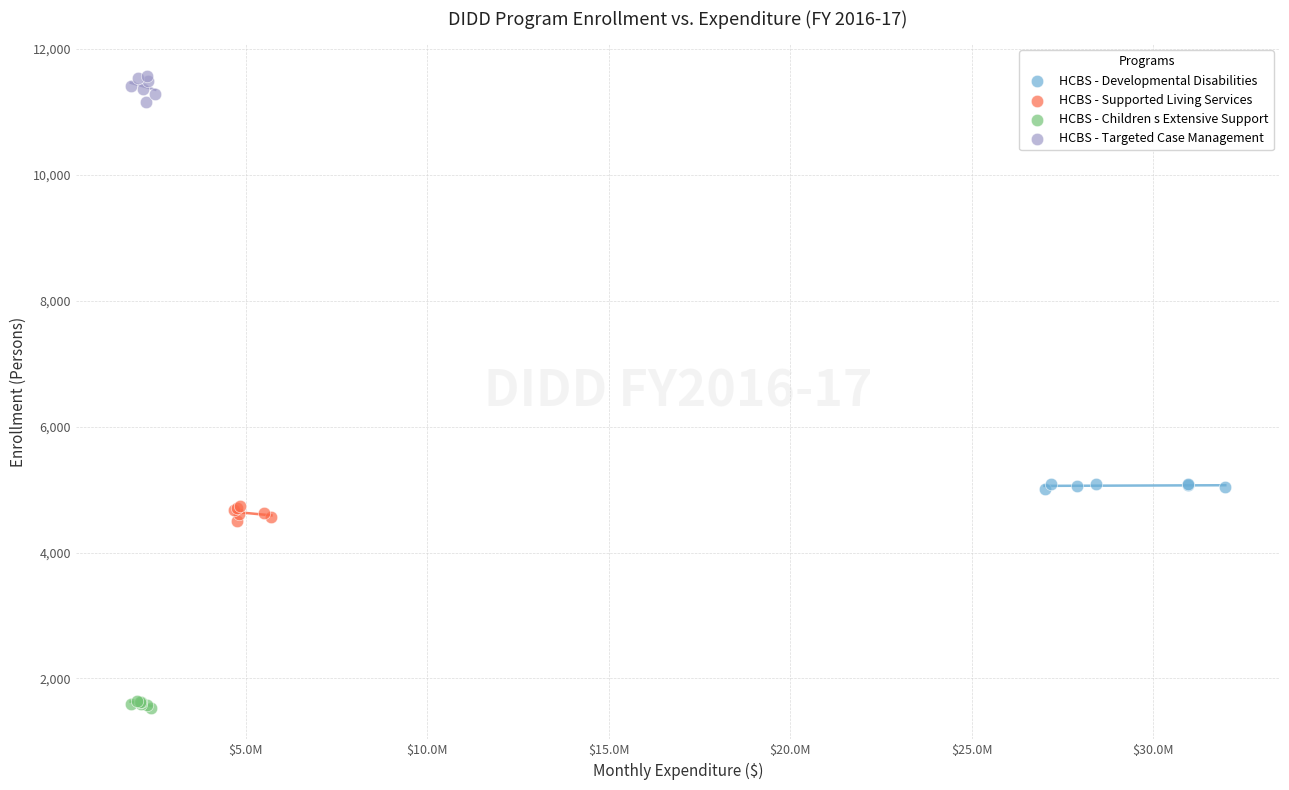

Which series contains the highest Y value?

HCBS - Targeted Case Management